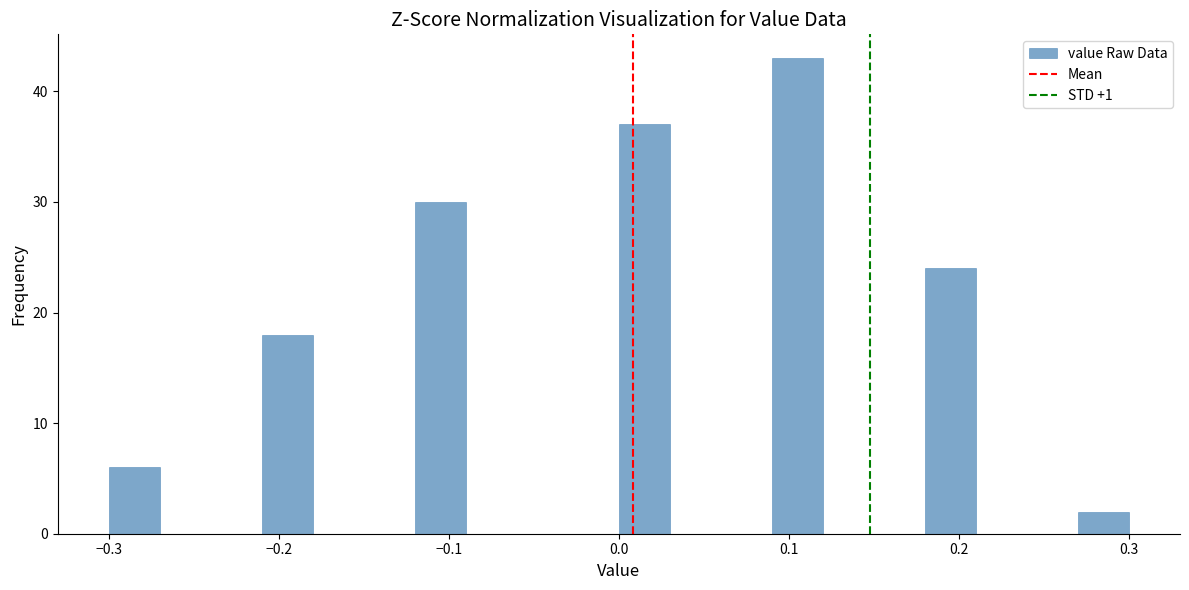

Read against the x-axis, roughly where is the centre of the tallest bar?

0.11